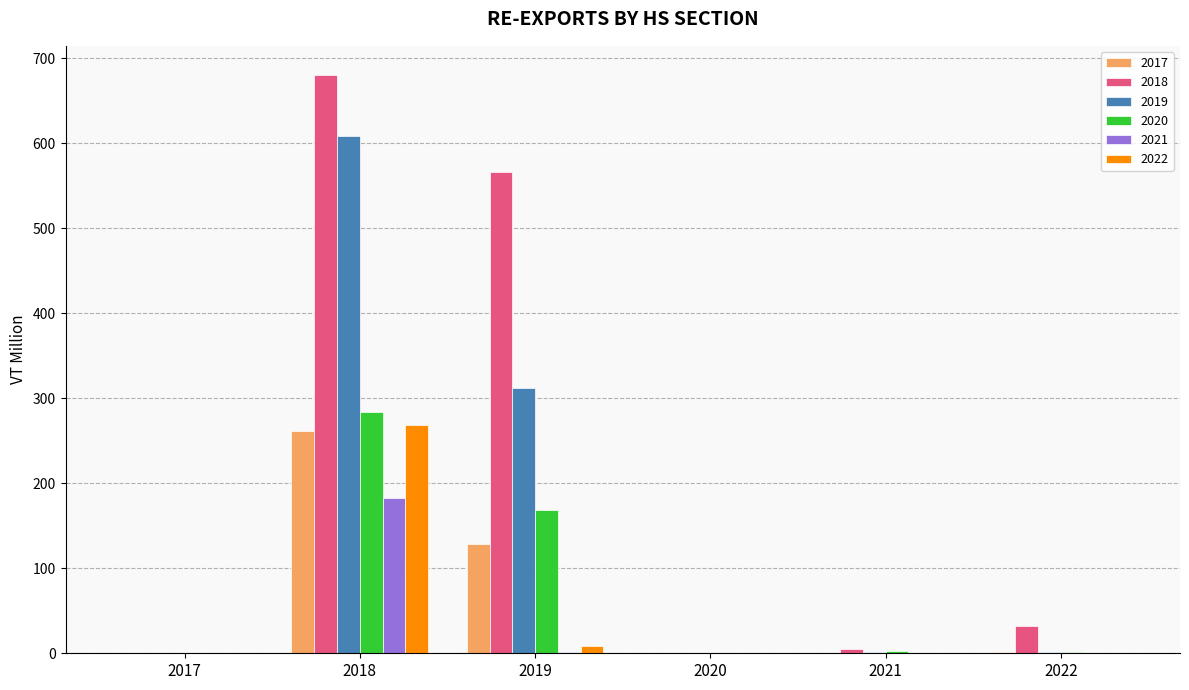

Where is 2018 nearest to the value 340?

2019